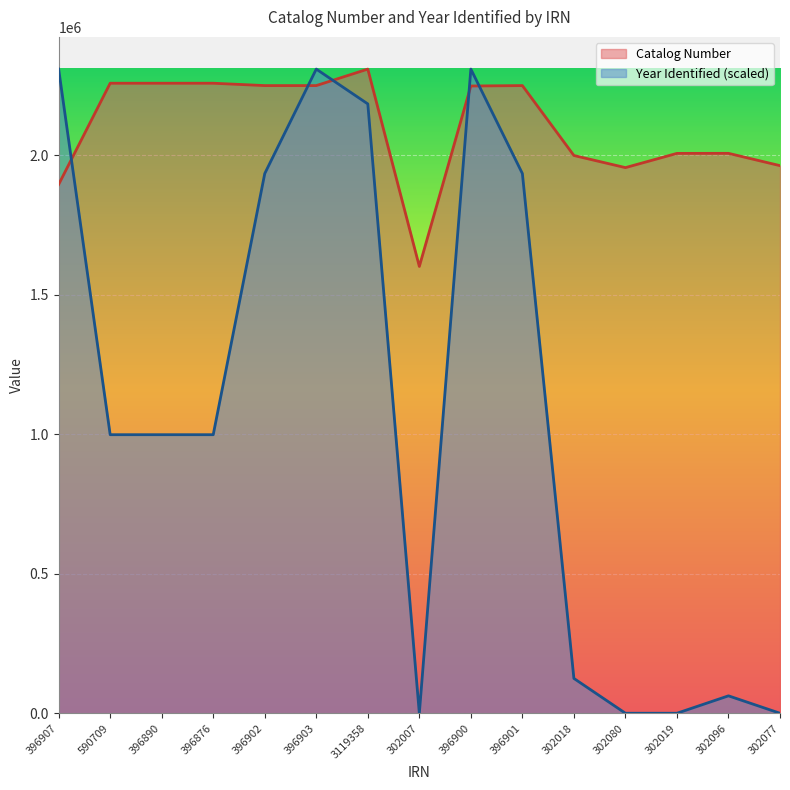

Reading left to right, list all the values displayed in this chart.

396907=1894465	590709=2257193	396890=2257192	396876=2257191	396902=2248714	396903=2248713	3119358=2307810	302007=1600789	396900=2247236	396901=2248715	302018=1998262	302080=1954867	302019=2005844	302096=2006010	302077=1961920